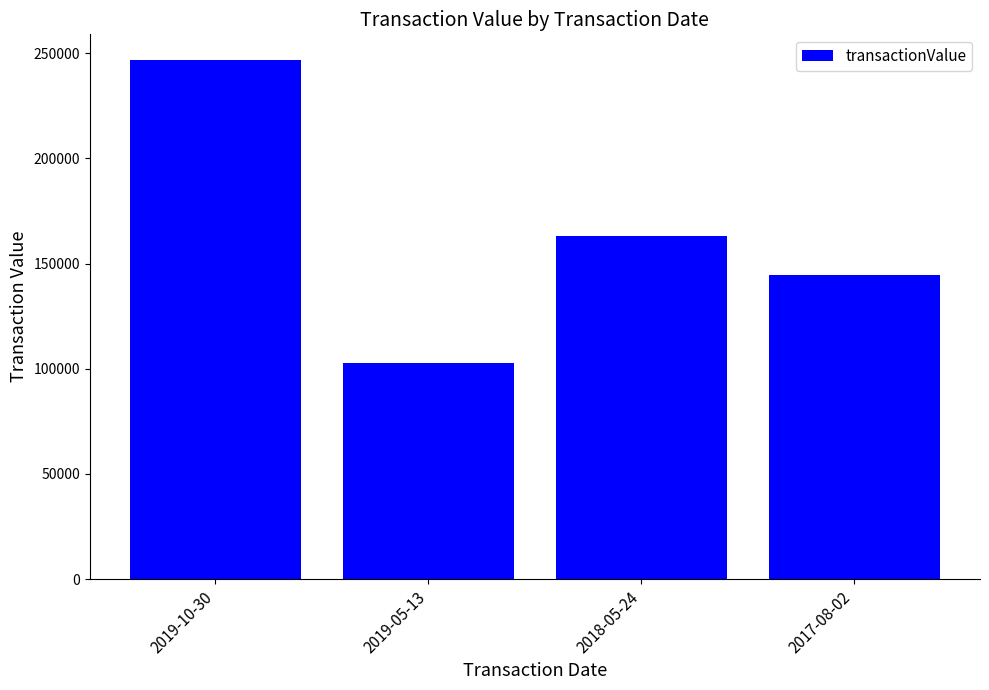

What is the sum of all values?

657168